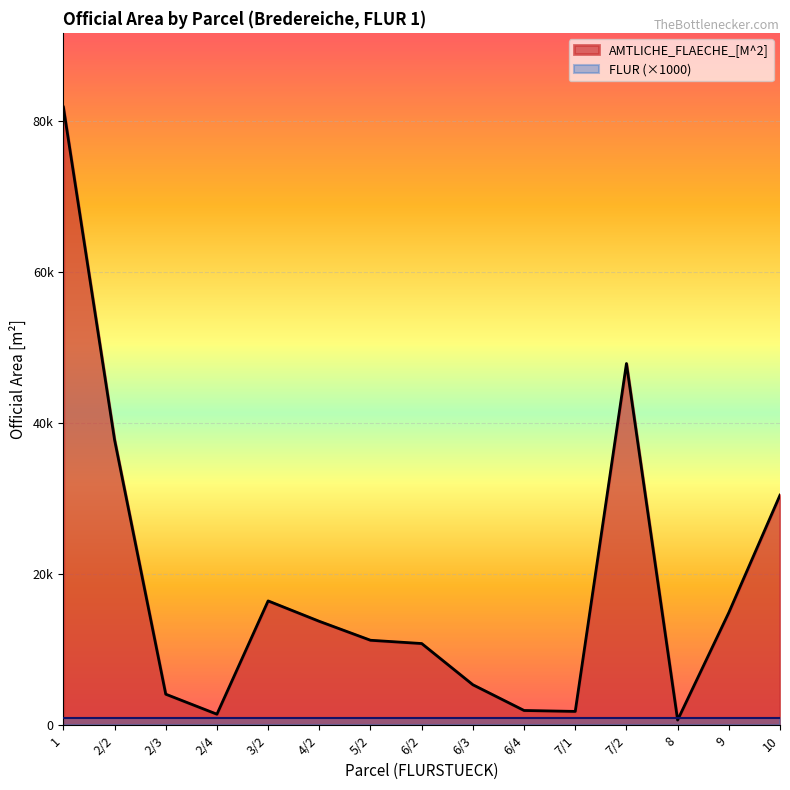

What is the value of the 15th point from the left?

30469